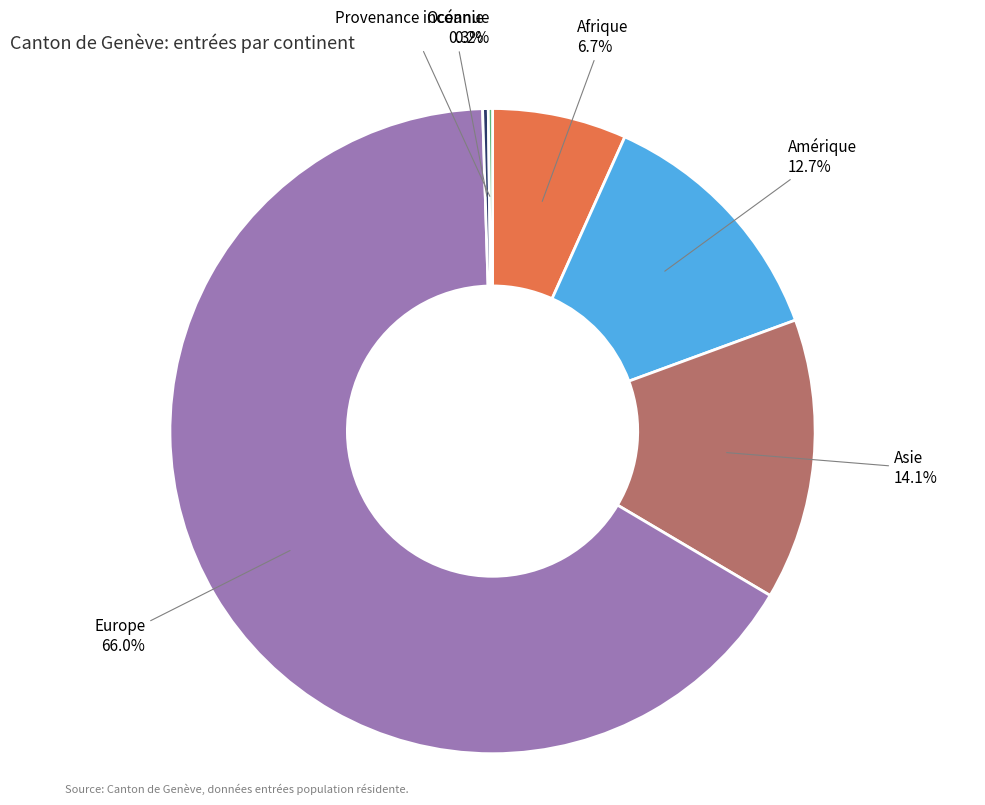

Which category has the biggest portion of the pie?

Europe